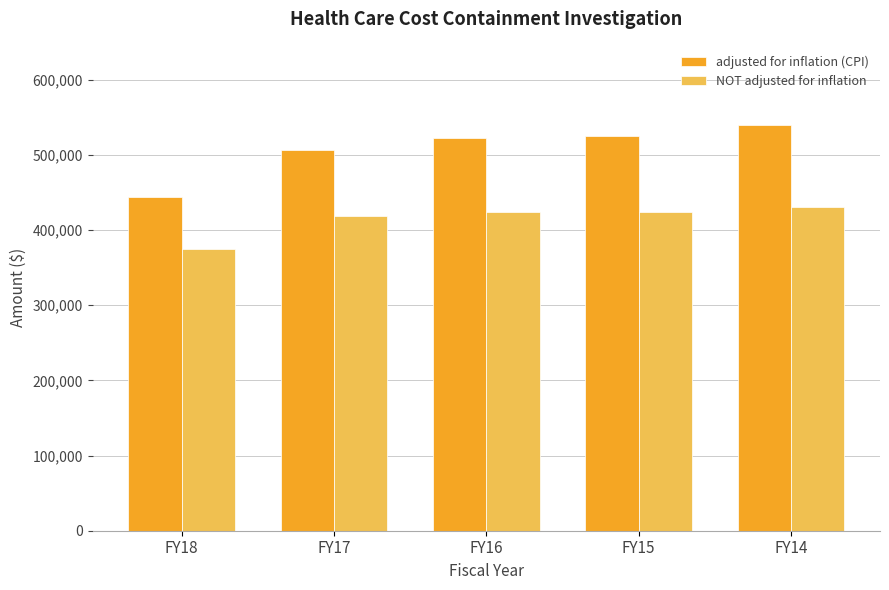

What is the total value across all series at FY16?

945785